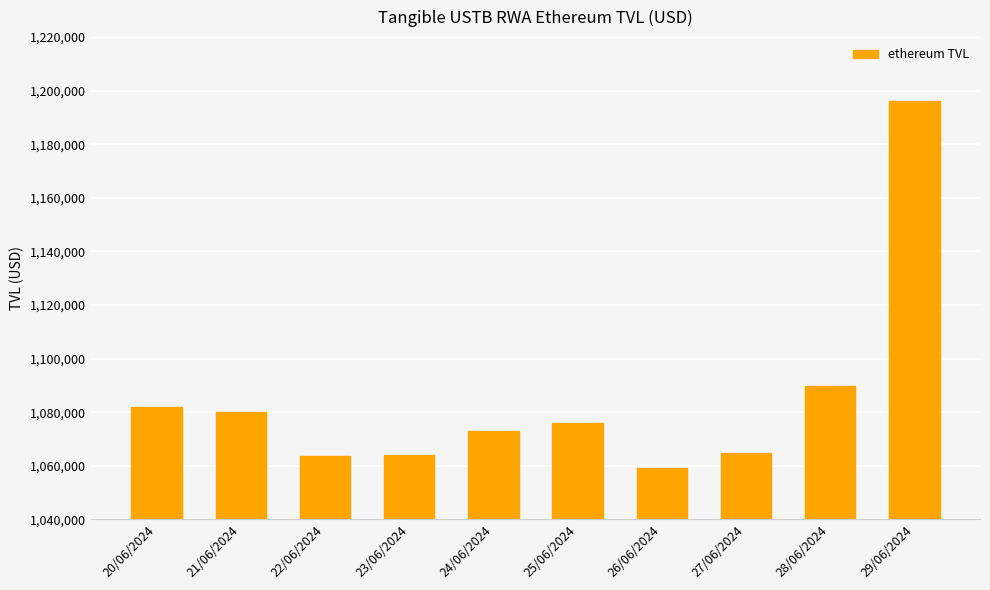

Count the number of values greater than 1076106.

5